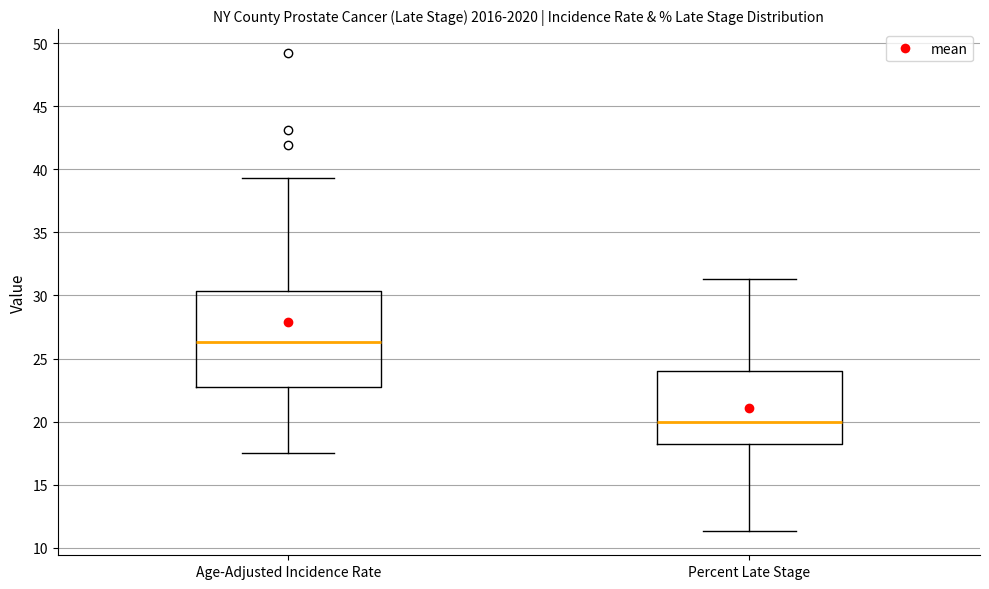

Which box is the tallest, from its lower edge to its upper edge?

Age-Adjusted Incidence Rate